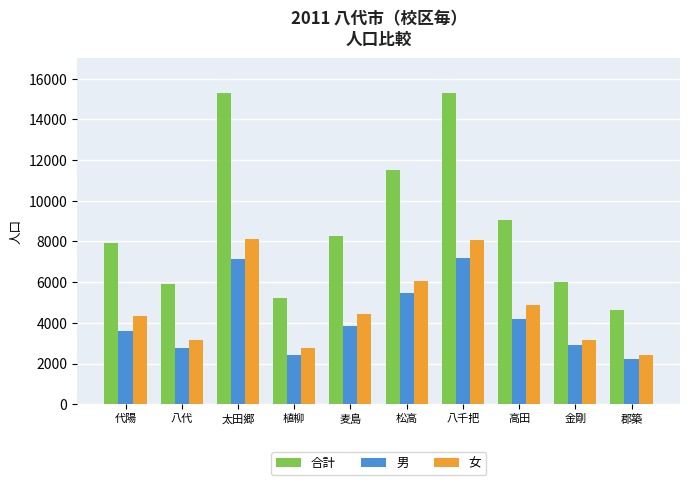

What is the difference between the maximum and minimum values in the 女 series?

5702